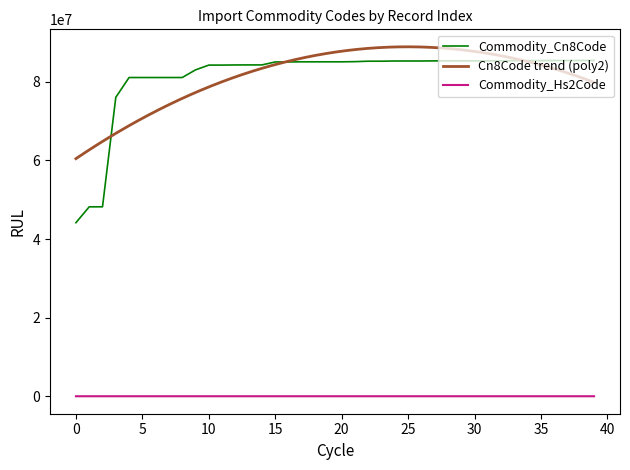

List the series in order of their overall mean, highest first.

Commodity_Cn8Code, Commodity_Hs2Code